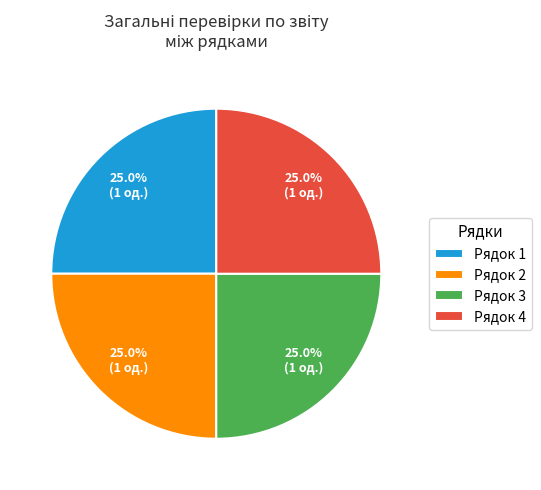

What is the ratio of the value at Рядок 3 to the value at Рядок 4?

1.0